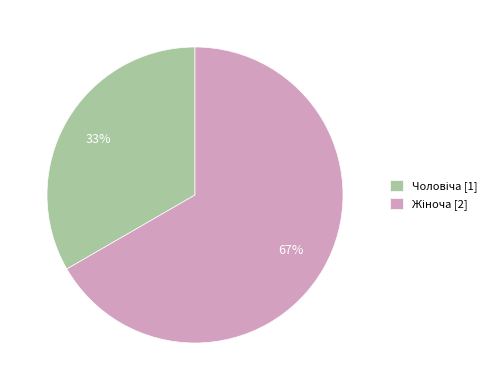

Does any single category account for the majority?

Yes